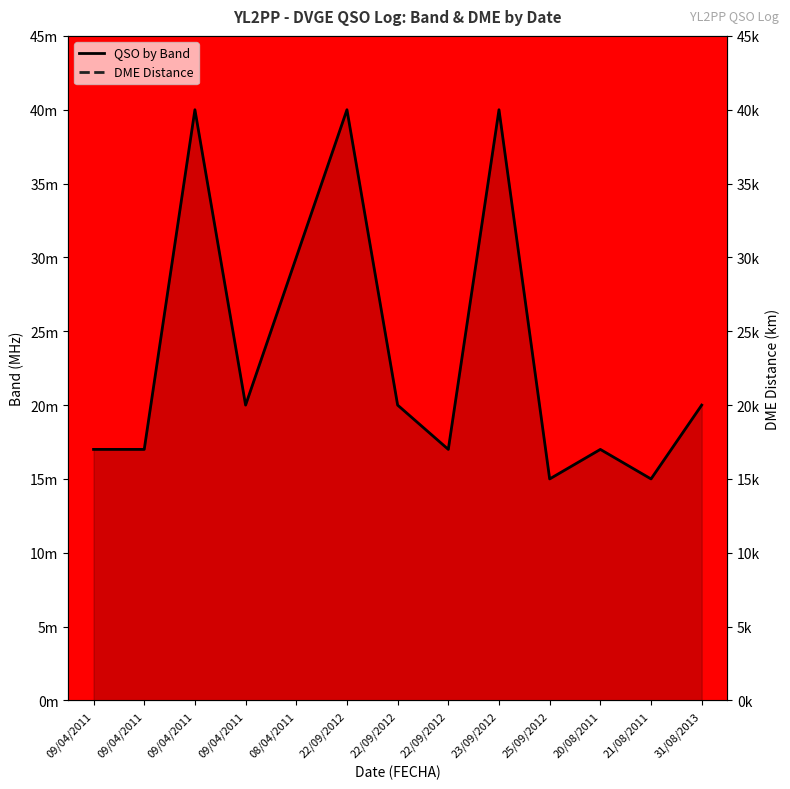

At which category is the sum across all series the highest?

31/08/2013